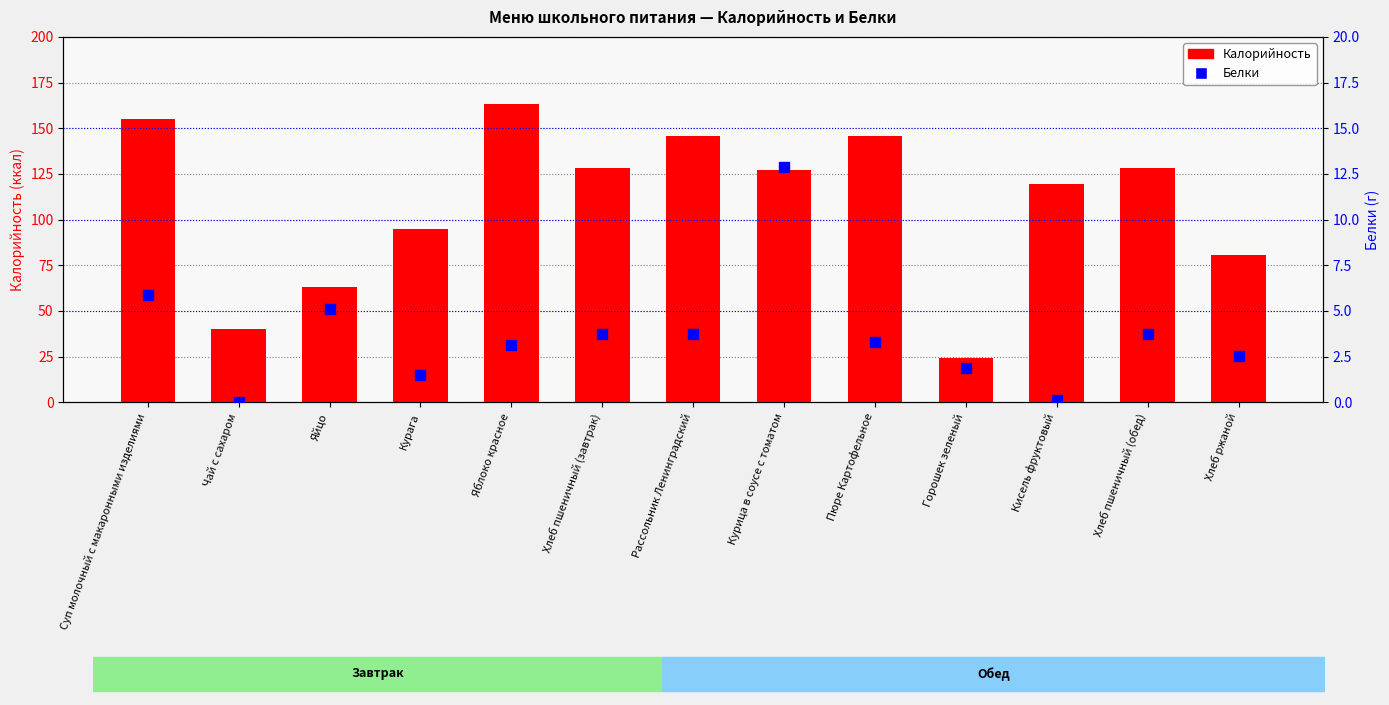

Is the value of Калорийность at Яйцо greater than the value of Белки at Яблоко красное?

Yes